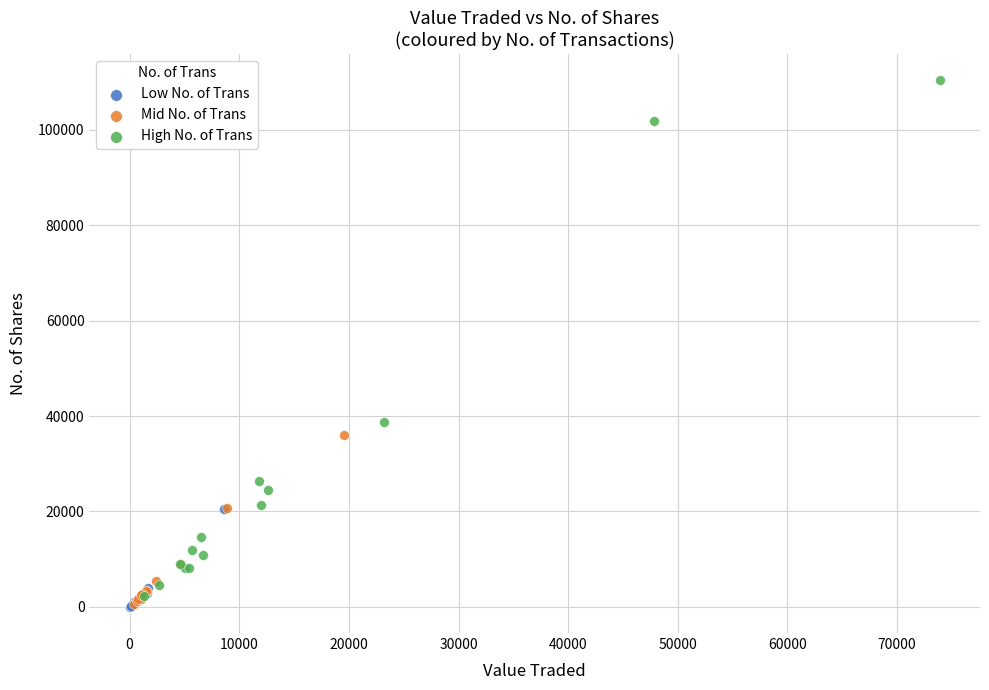

Which series has the largest Y range (max minus min)?

High No. of Trans